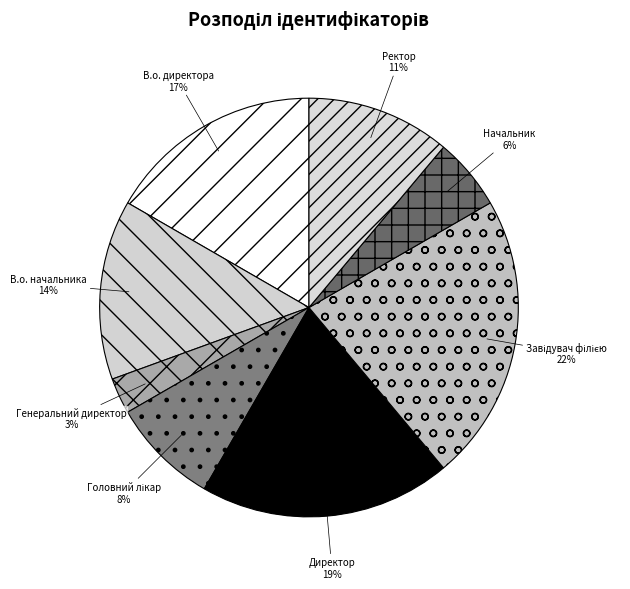

True or false: Директор accounts for 19% of the total.

True